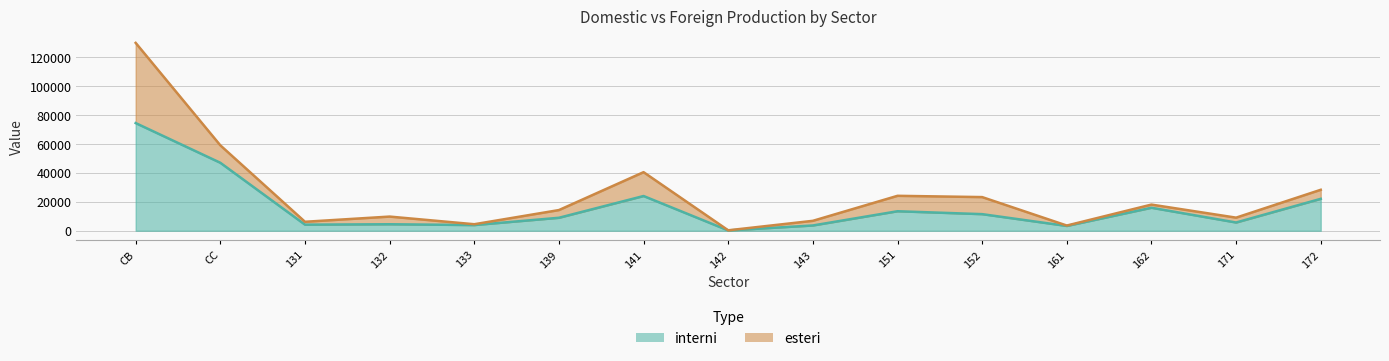

Where is the first local minimum?

131